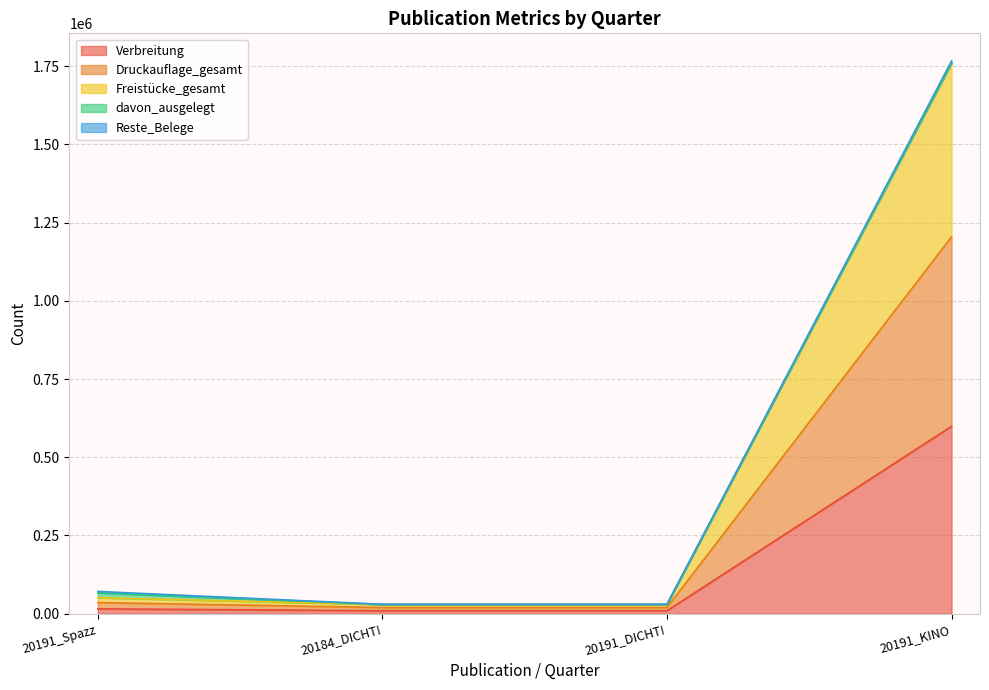

Which category has the highest value in the Verbreitung series?

20191_KINO